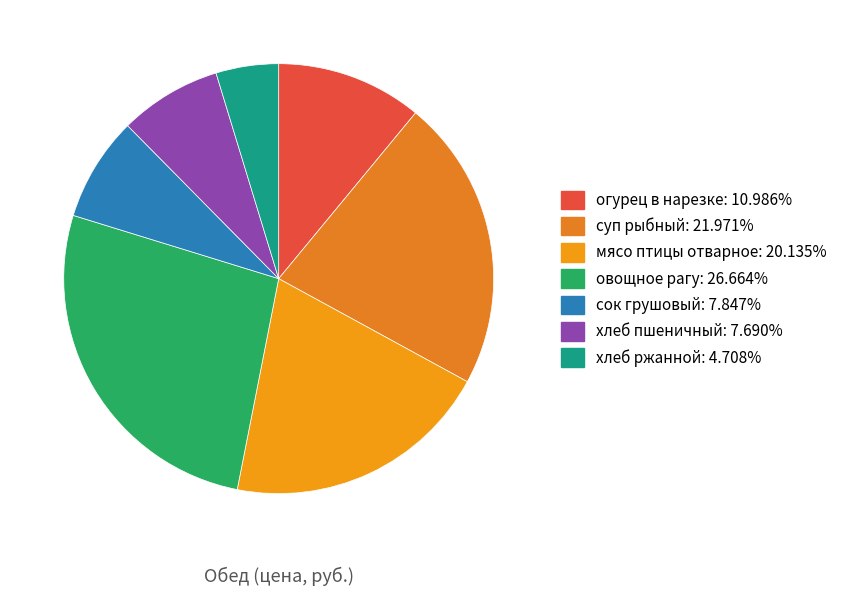

Rank the categories by value from lowest to highest.

хлеб ржанной, хлеб пшеничный, сок грушовый, огурец в нарезке, мясо птицы отварное, суп рыбный, овощное рагу